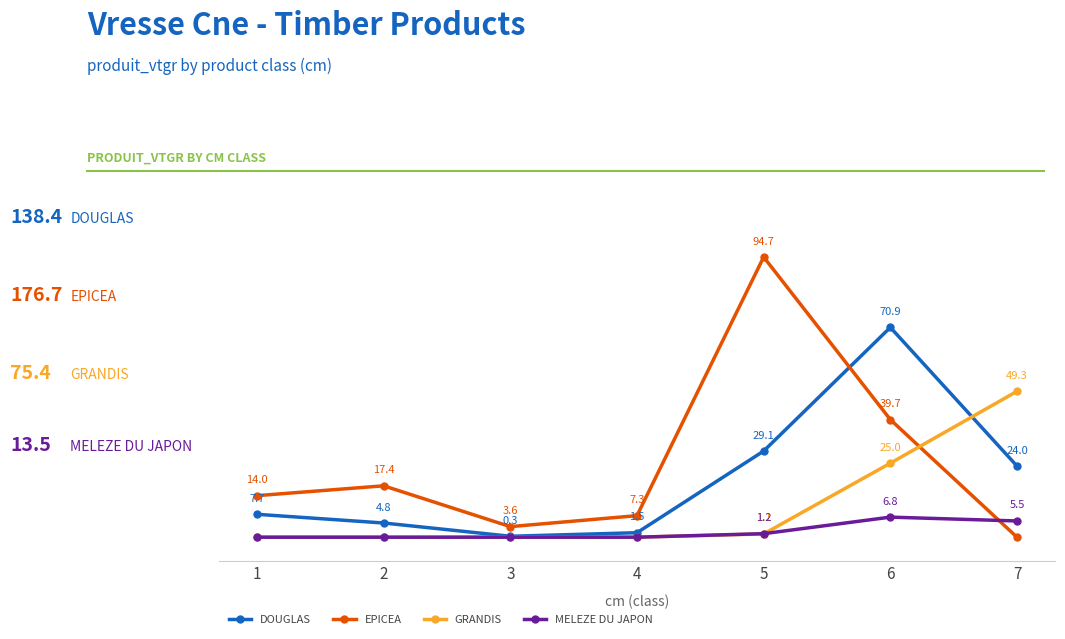

True or false: EPICEA and GRANDIS intersect in this chart.

True